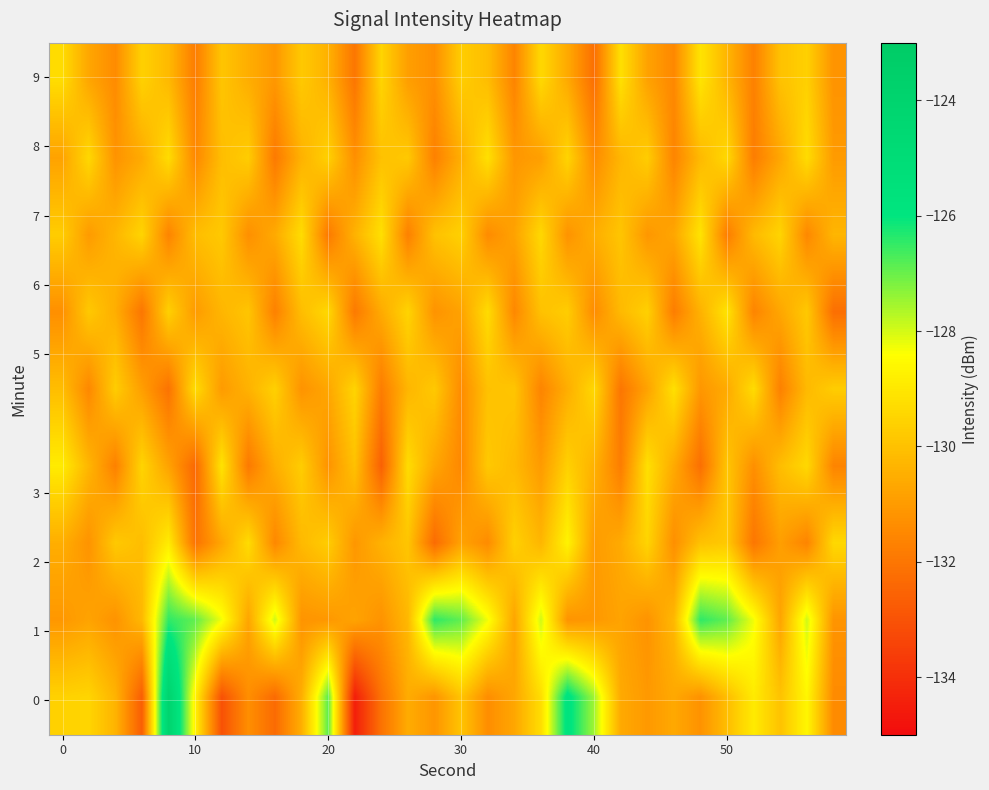

How many categories are shown in the chart?

30